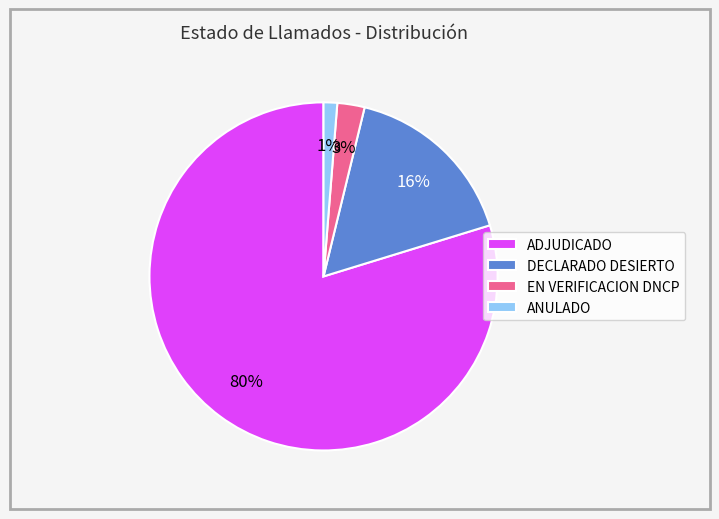

The ANULADO slice represents 1% of the pie. True or false?

True